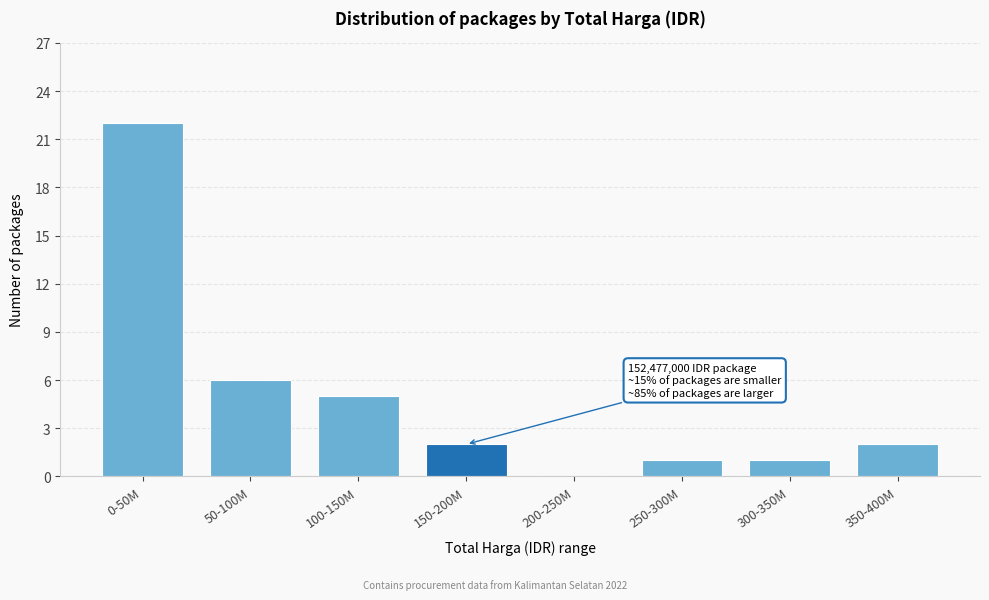

Reading left to right, list all the values displayed in this chart.

0-50M=22	50-100M=6	100-150M=5	150-200M=2	200-250M=0	250-300M=1	300-350M=1	350-400M=2